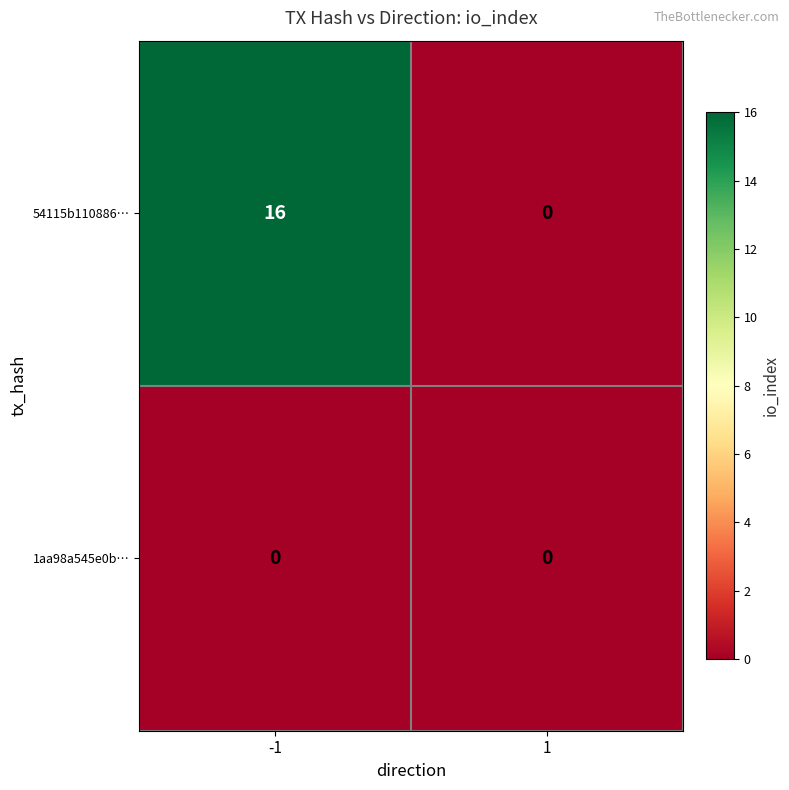

Reading left to right, extract all data points from this chart.

54115b110886…: -1=16	1=0
1aa98a545e0b…: -1=0	1=0